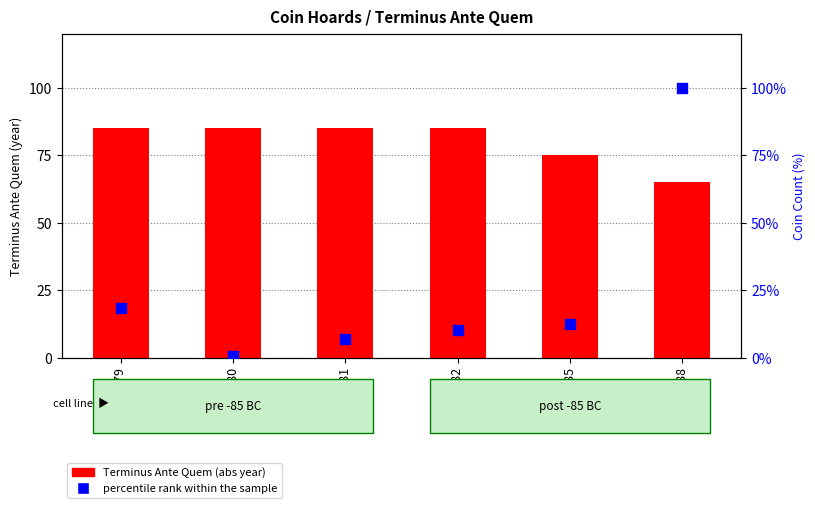

Which series reaches the minimum Y coordinate?

percentile rank within the sample